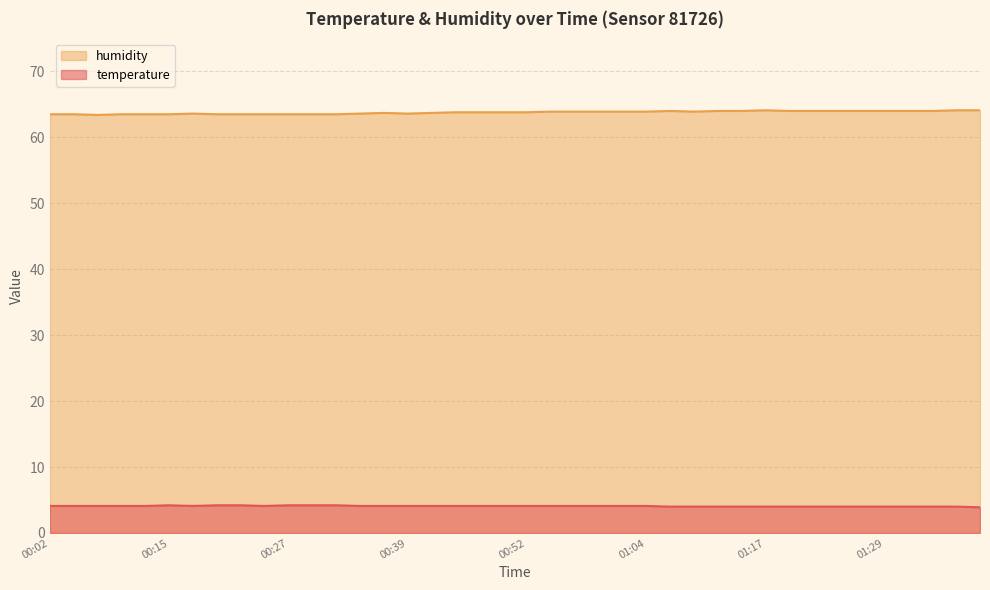

What is the label of the 4th point from the right?

01:32